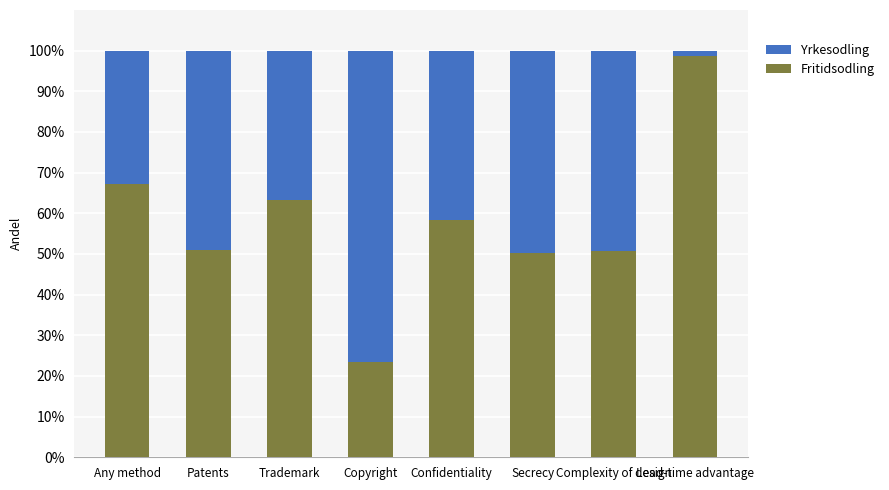

What is the total value across all series at Any method?

100.0